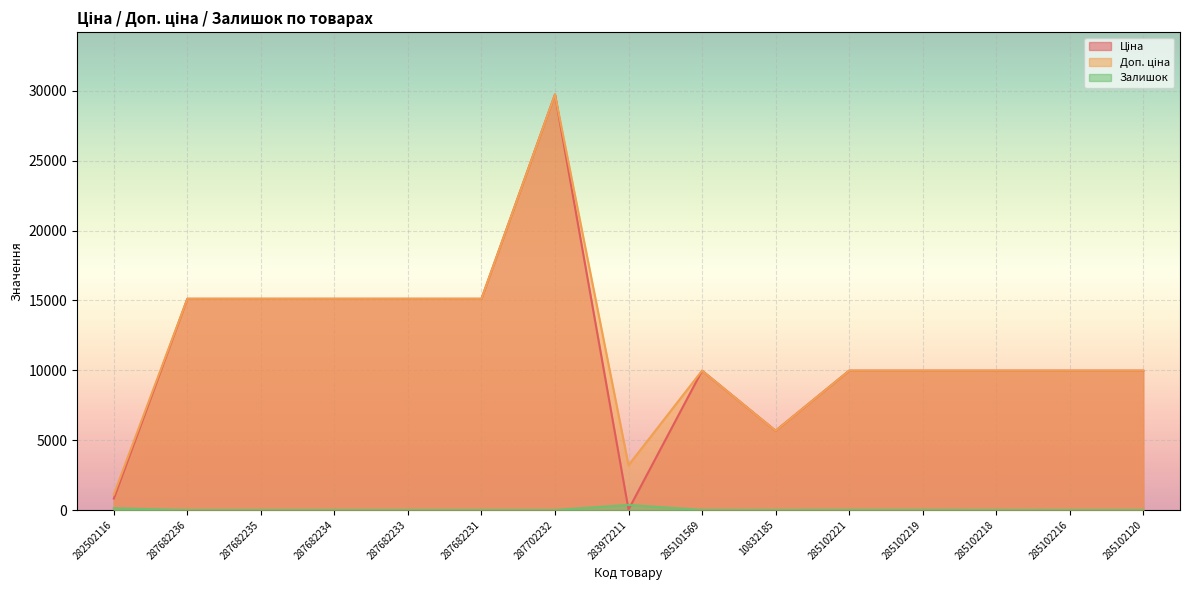

Reading left to right, transcribe all the data shown in this chart.

Ціна: 818.5	15120.0	15120.0	15120.0	15120.0	15120.0	29747.2	32.0	9975.0	5673.8	9975.0	9975.0	9975.0	9975.0	9975.0
Доп. ціна: 1109.2	15120.0	15120.0	15120.0	15120.0	15120.0	29747.2	3205.0	9975.0	5673.8	9975.0	9975.0	9975.0	9975.0	9975.0
Залишок: 125.0	0.0	0.0	0.0	0.0	0.0	0.0	360.0	7.0	3.0	11.0	9.0	3.0	0.0	0.0